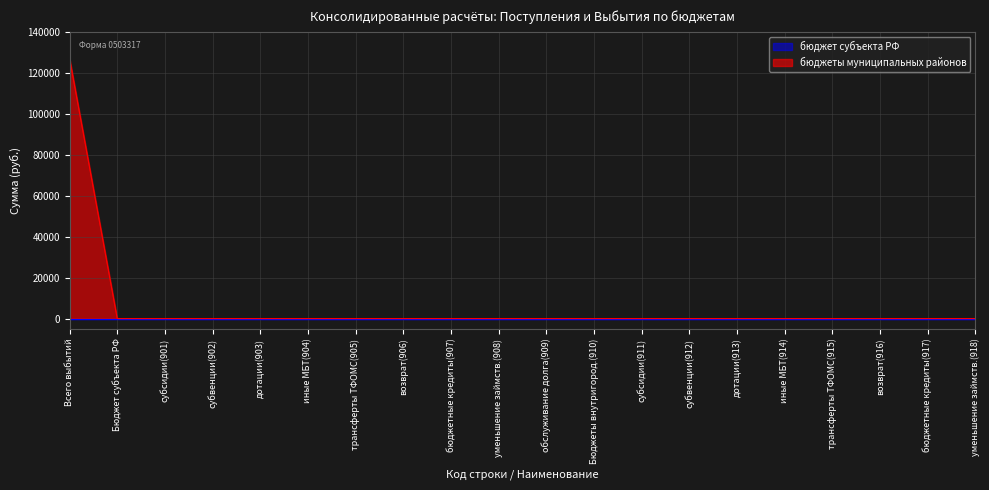

Which category has the highest value in the бюджеты муниципальных районов series?

Всего выбытий